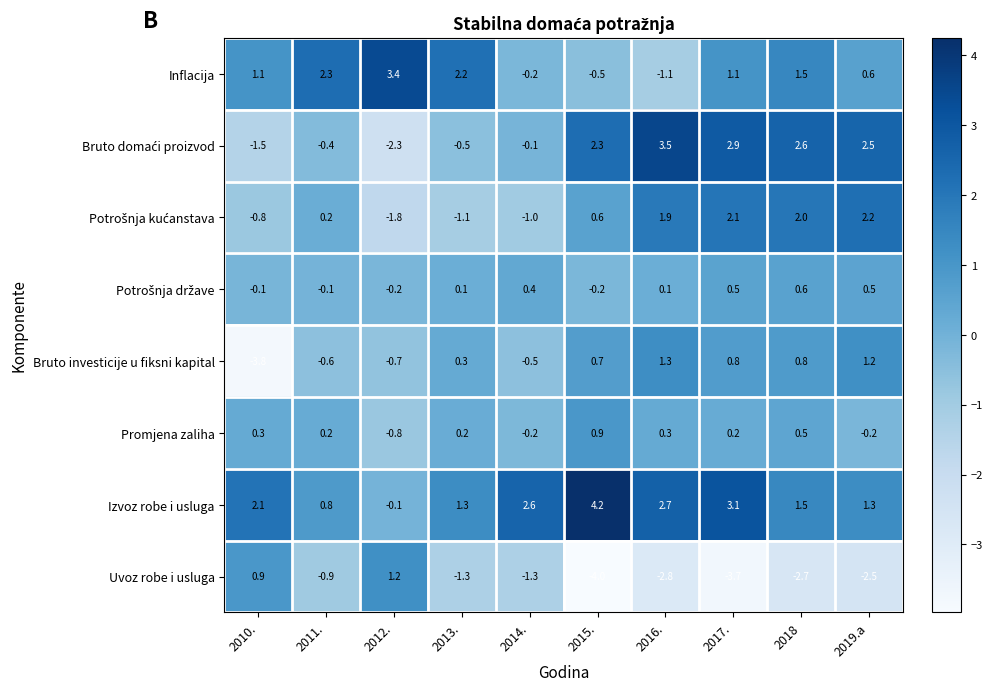

What is the lowest value of the Bruto investicije u fiksni kapital series?

-3.8